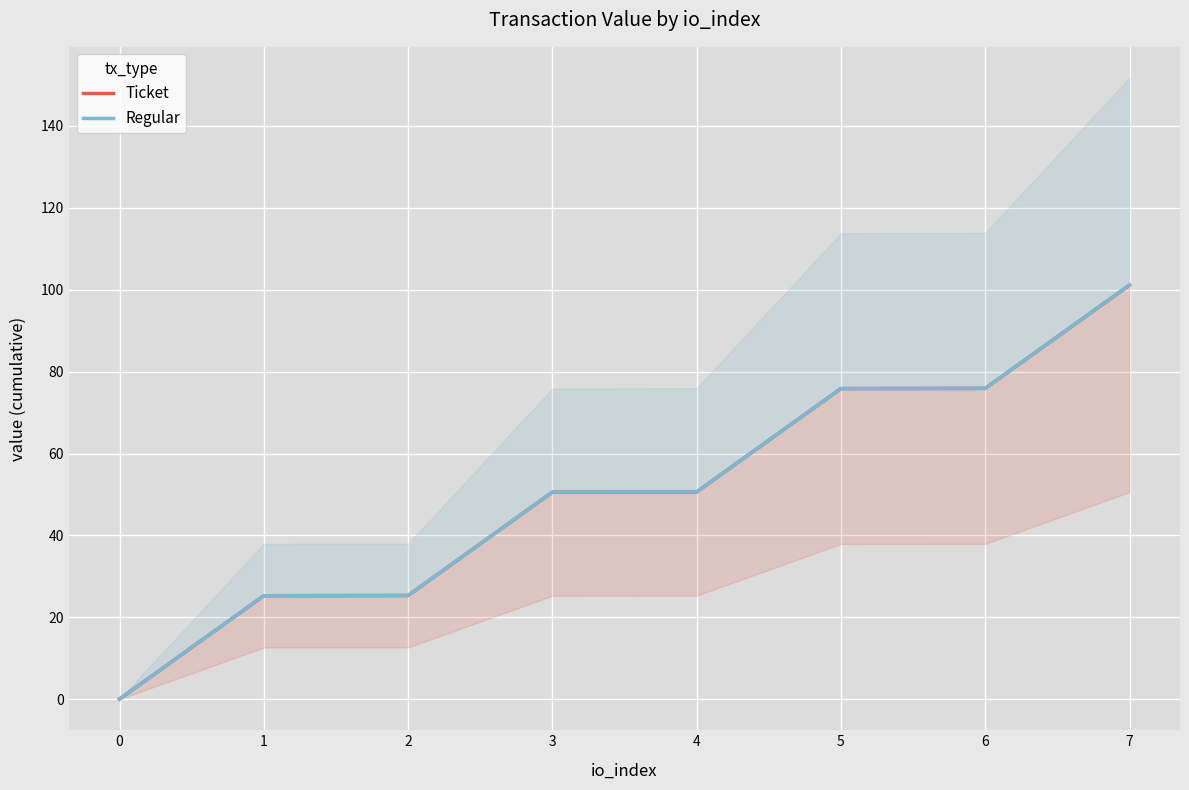

Where does the Ticket series first go above 50?

3